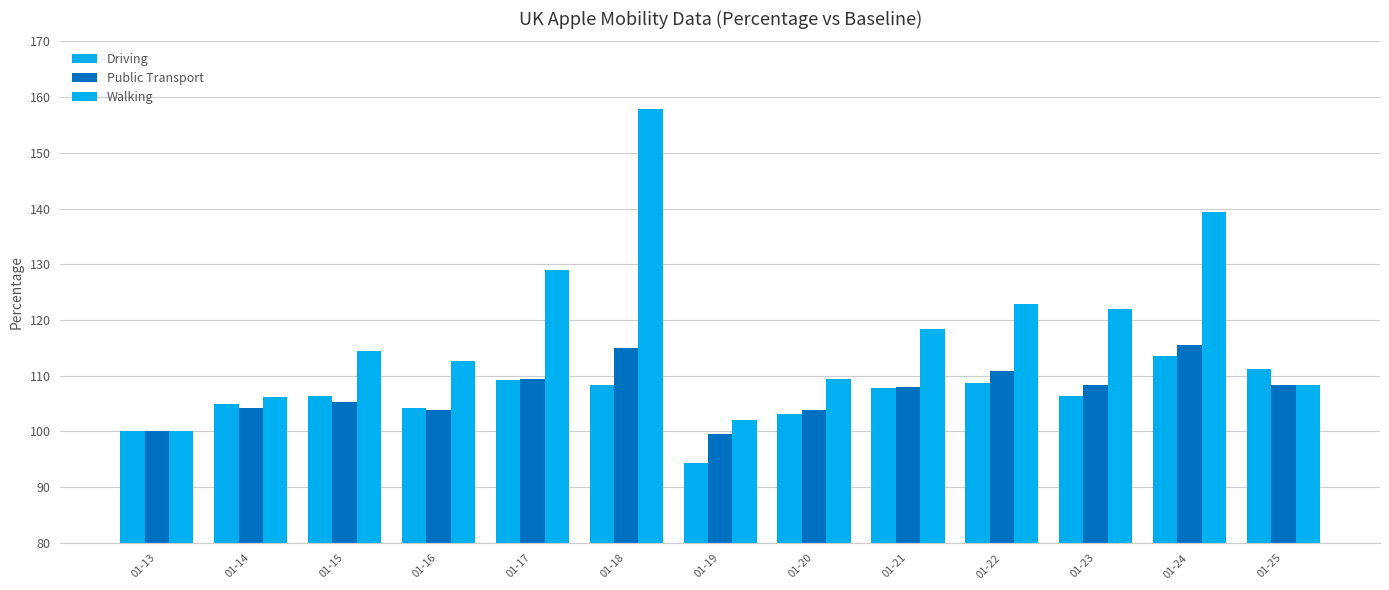

How many bars are there in each group?

3